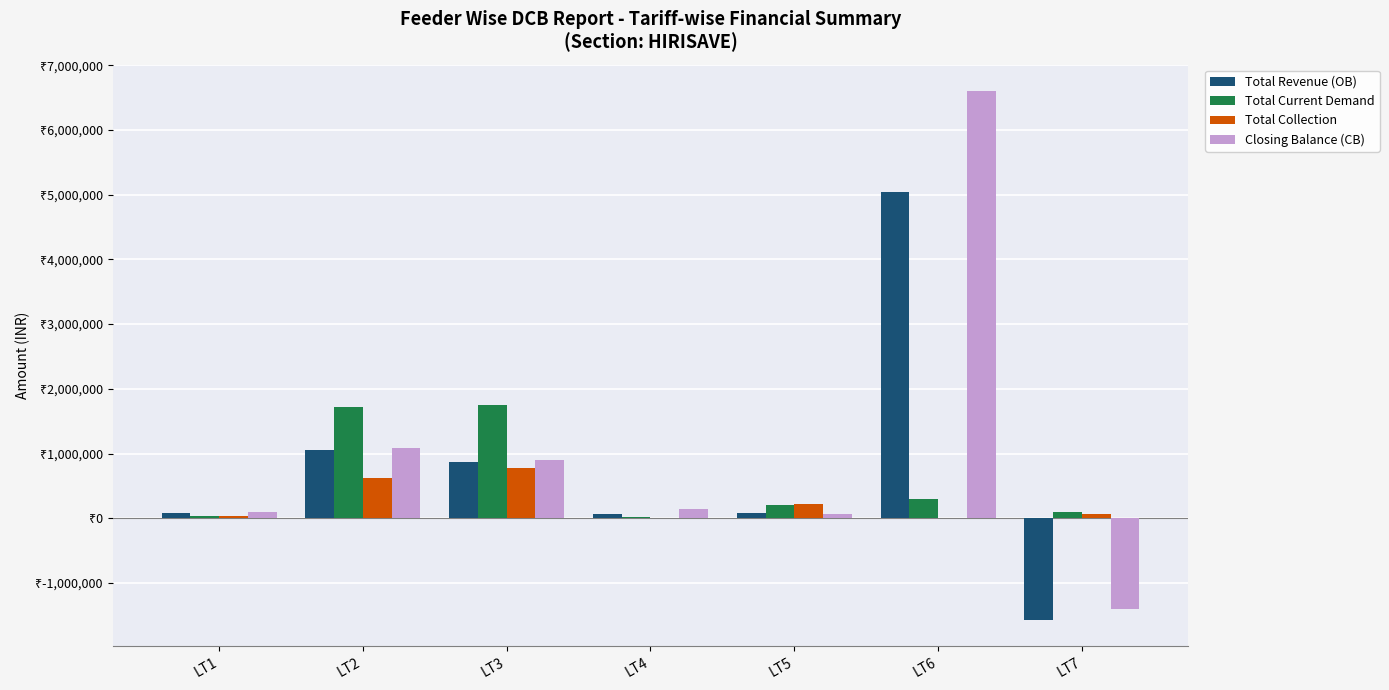

Which series has the largest total across all categories?

Closing Balance (CB)